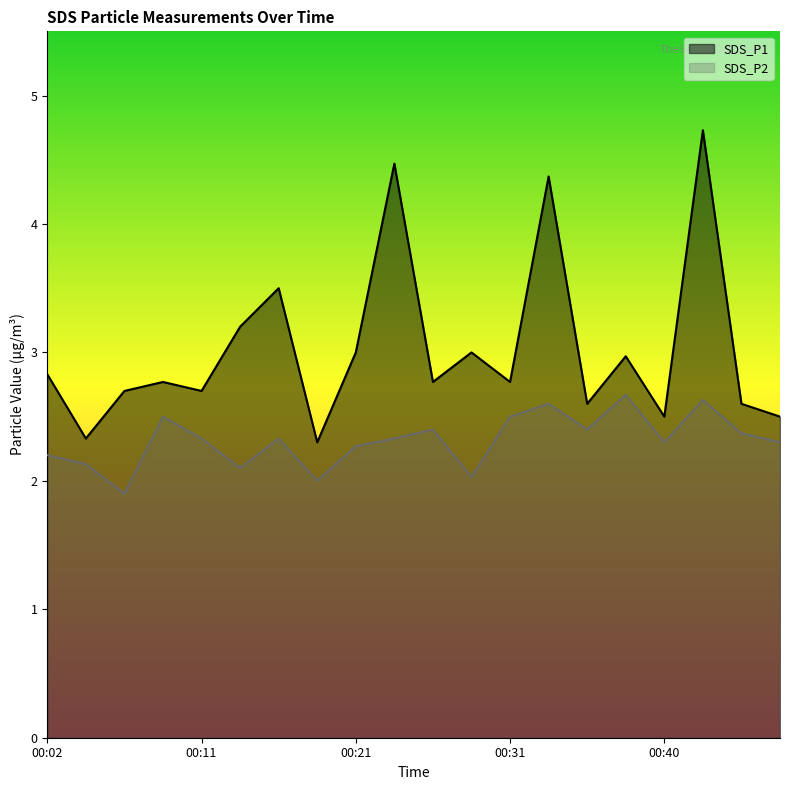

What is the lowest value of the SDS_P2 series?

1.9